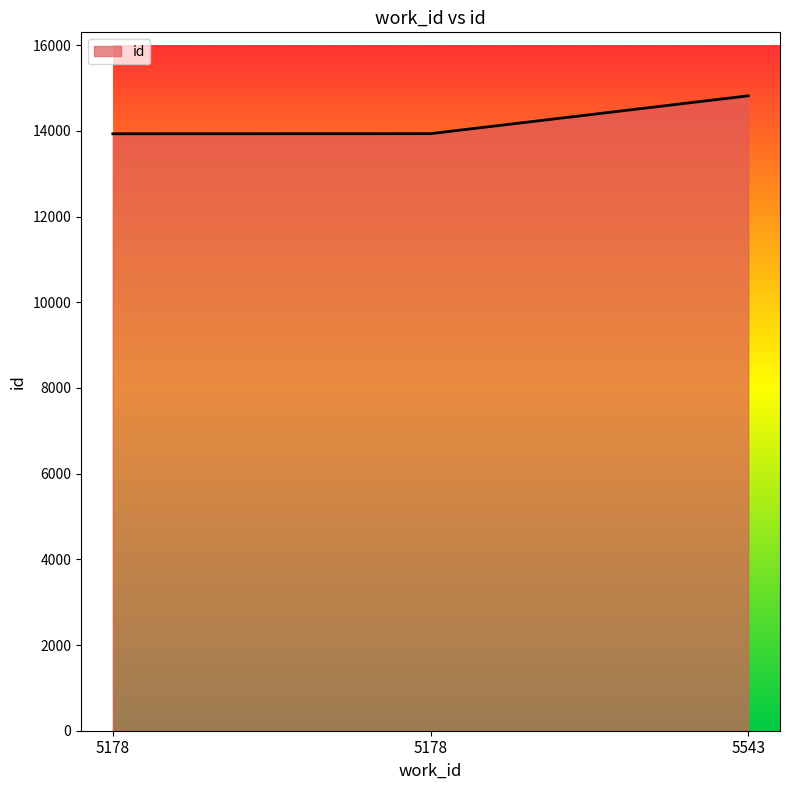

Reading right to left, what are all the values shown in this chart?

5543=14818	5178=13935	5178=13932